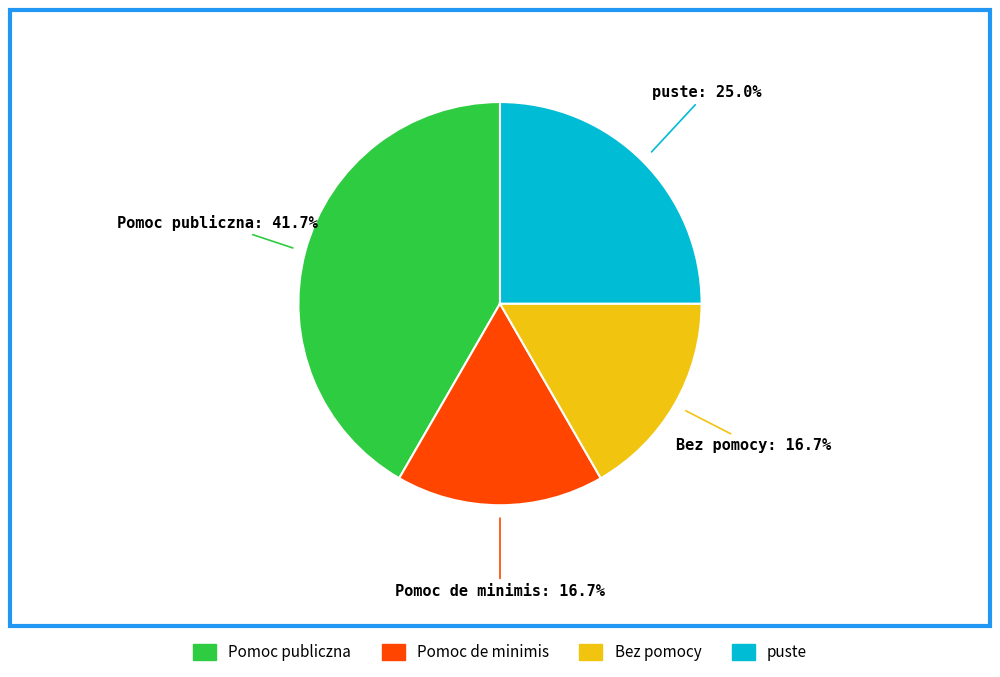

Count the number of slices in the pie.

4